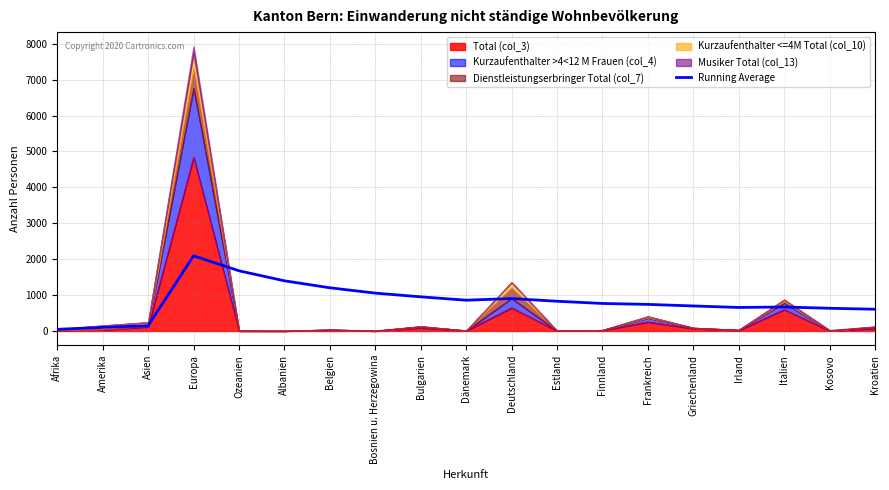

How many lines are shown in the chart?

1